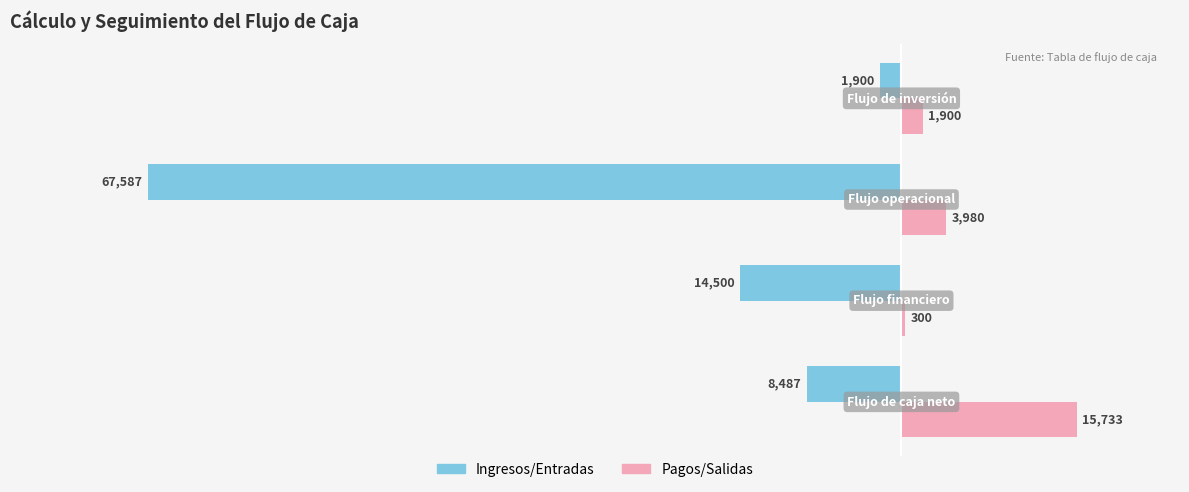

How many data points does each series have?

4